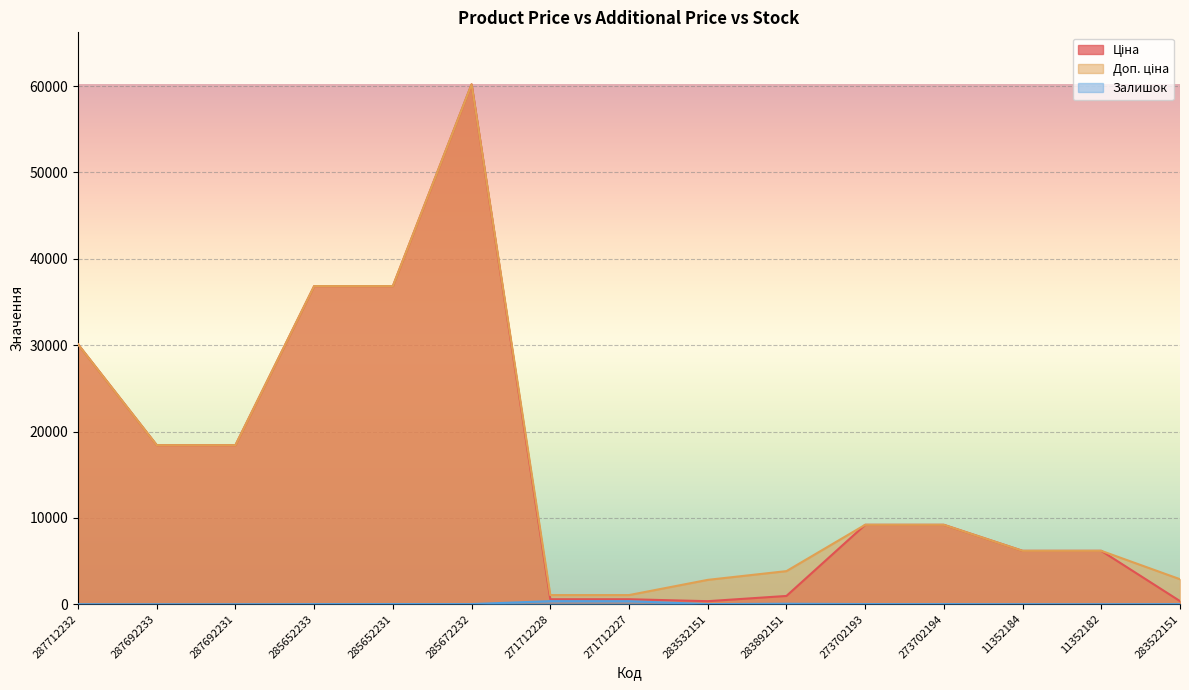

True or false: Залишок has more than 2 points higher than both neighbors.

True